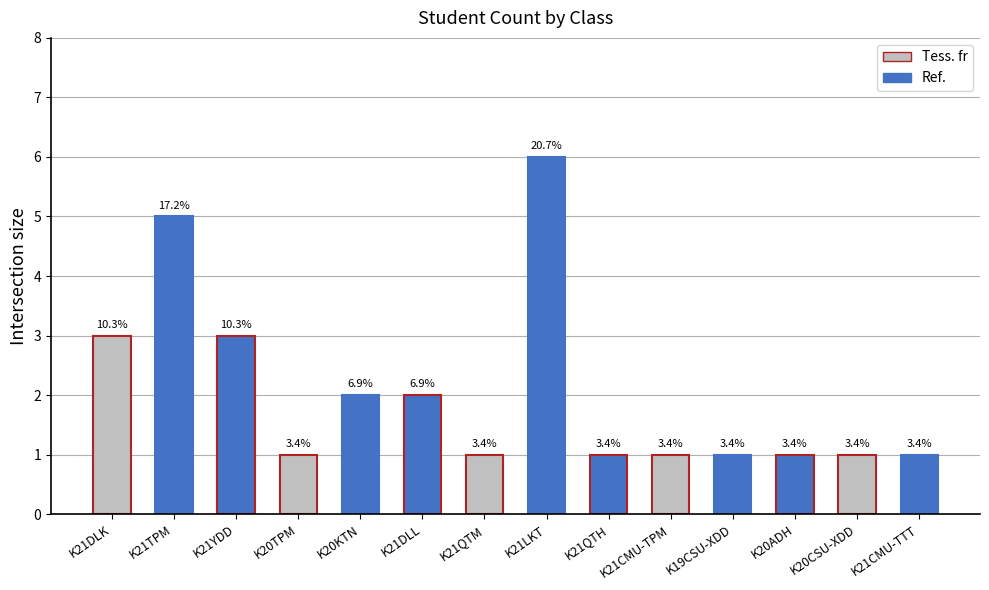

How many values are between 1 and 3?

12